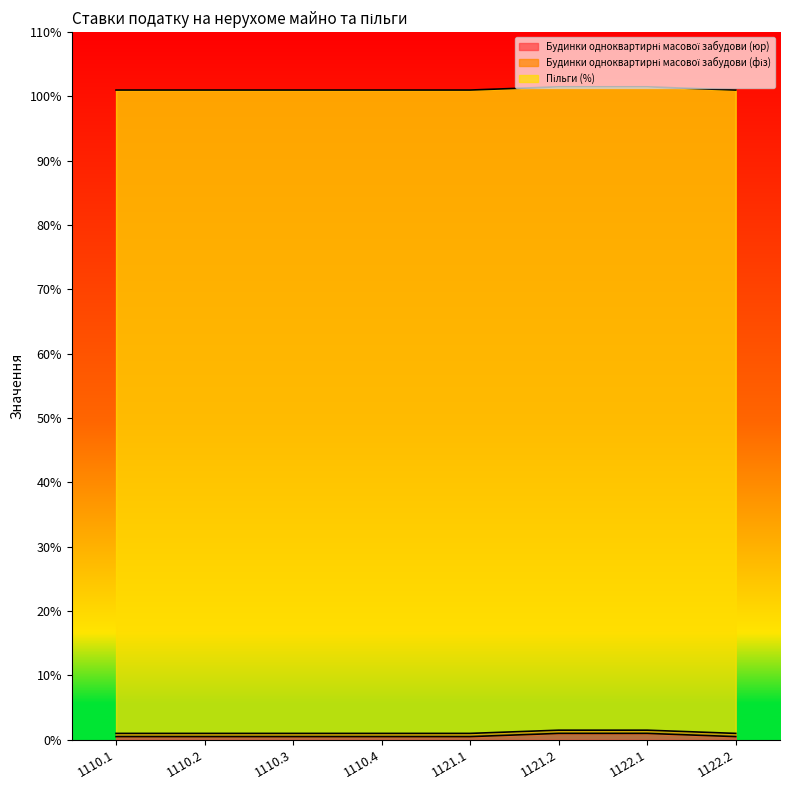

At which label is Будинки одноквартирні масової забудови (фіз) closest to 0?

1110.1